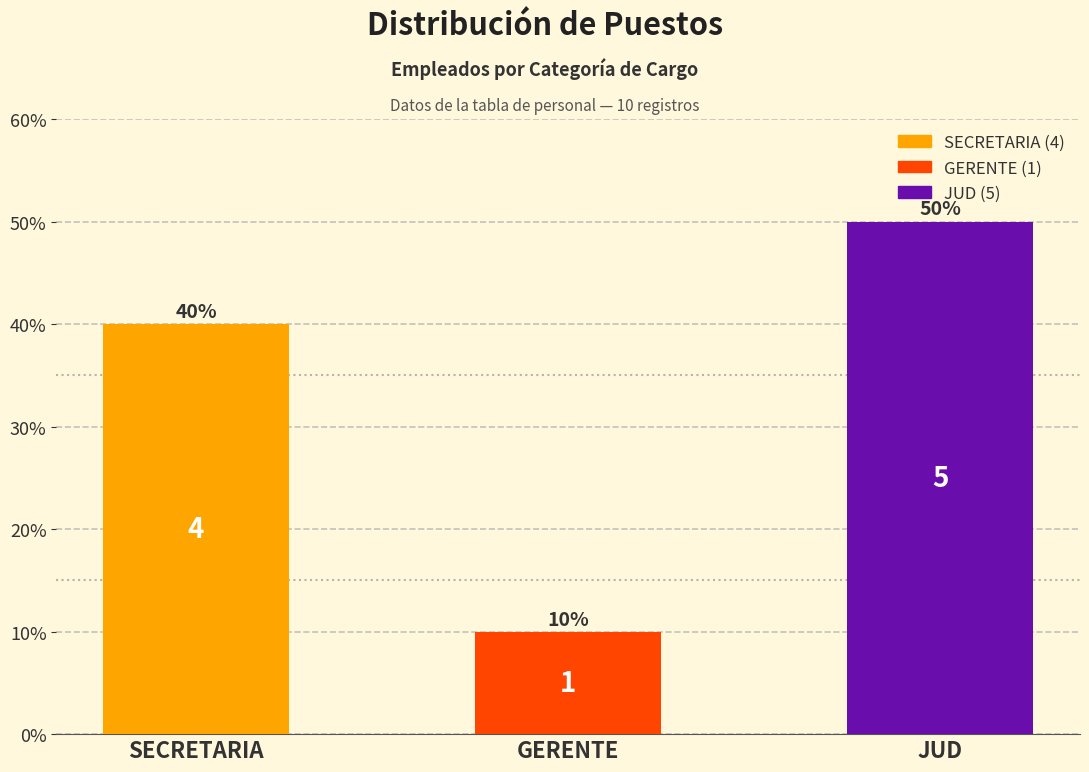

What is the change in value from GERENTE to JUD?

+40